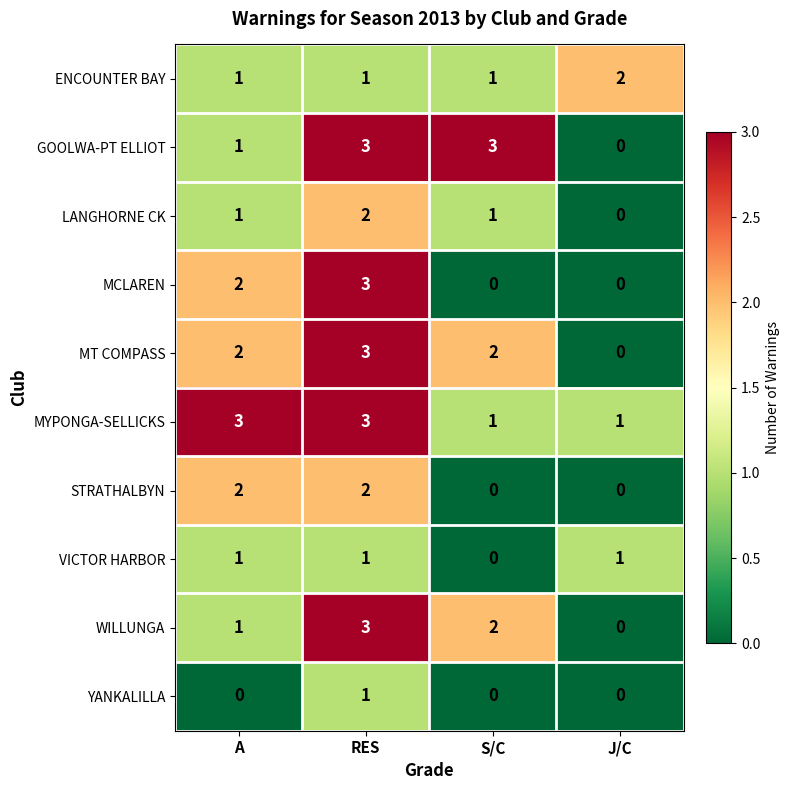

The value of ENCOUNTER BAY at RES is 1. True or false?

True